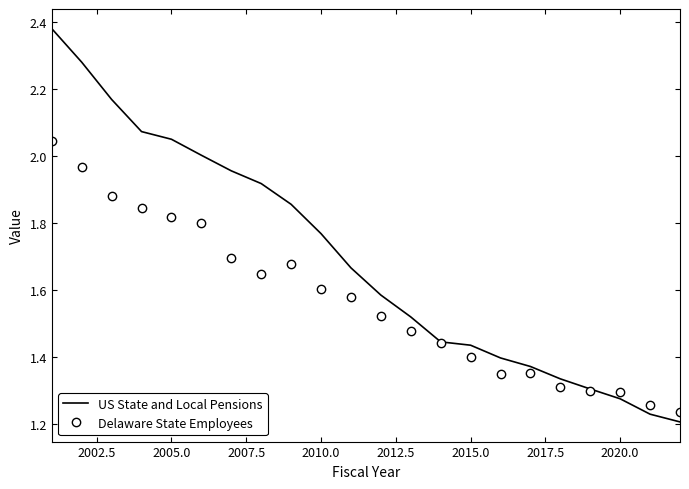

Which series has the widest spread of values?

US State and Local Pensions